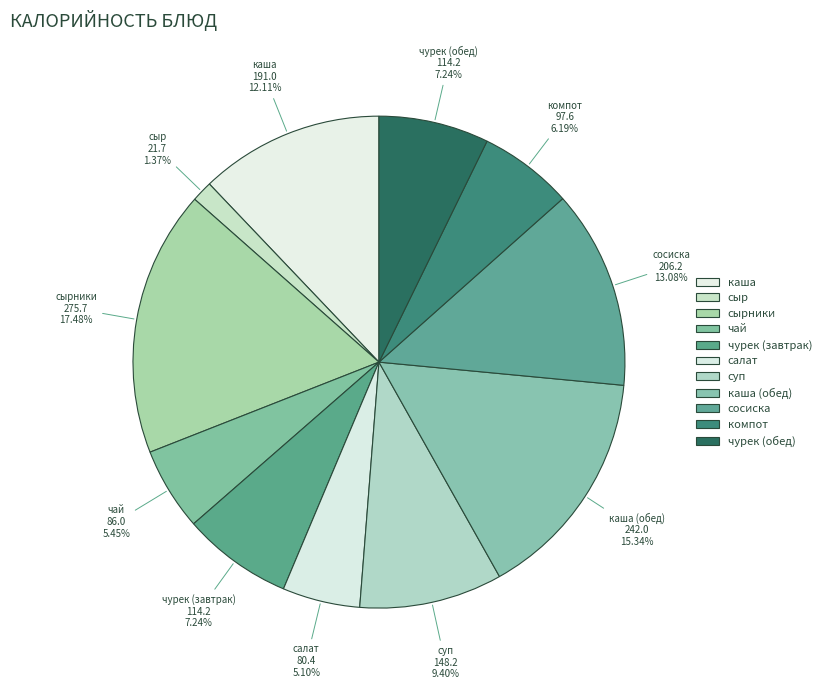

Count the number of slices in the pie.

11